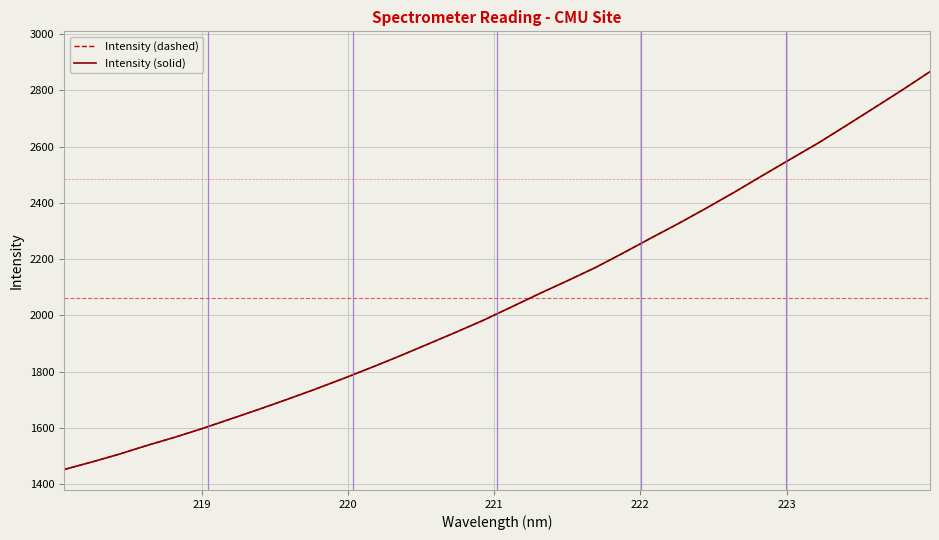

True or false: Intensity (solid) and Intensity (dashed) cross at least once.

False